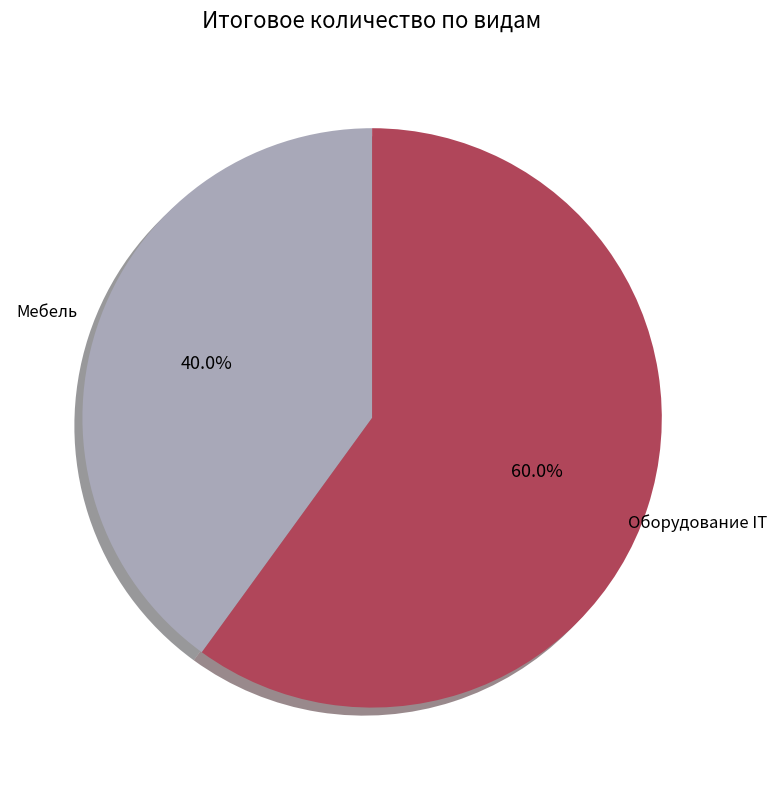

Is it true that Мебель is 40% of the pie?

True